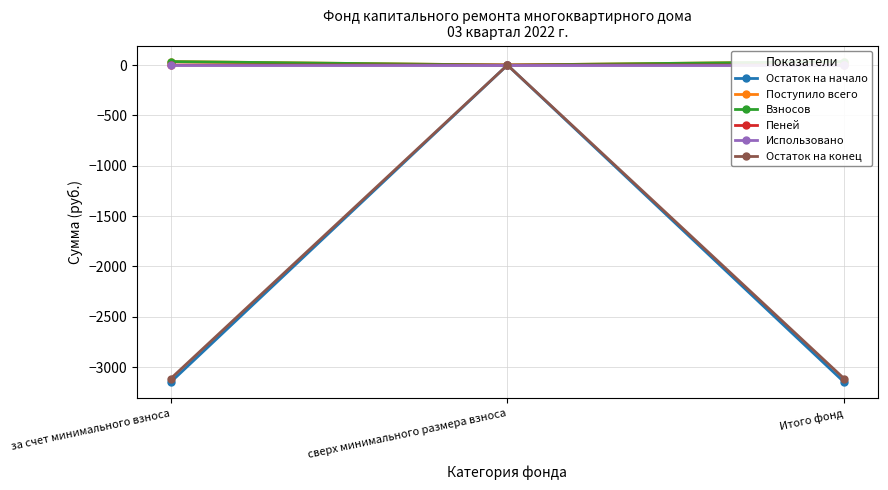

Reading left to right, transcribe all the data shown in this chart.

Остаток на начало: за счет минимального взноса=-3151.3	сверх минимального размера взноса=0.0	Итого фонд=-3151.3
Поступило всего: за счет минимального взноса=34.7	сверх минимального размера взноса=0.0	Итого фонд=34.7
Взносов: за счет минимального взноса=34.4	сверх минимального размера взноса=0.0	Итого фонд=34.4
Пеней: за счет минимального взноса=0.3	сверх минимального размера взноса=0.0	Итого фонд=0.3
Использовано: за счет минимального взноса=0.0	сверх минимального размера взноса=0.0	Итого фонд=0.0
Остаток на конец: за счет минимального взноса=-3116.6	сверх минимального размера взноса=0.0	Итого фонд=-3116.6